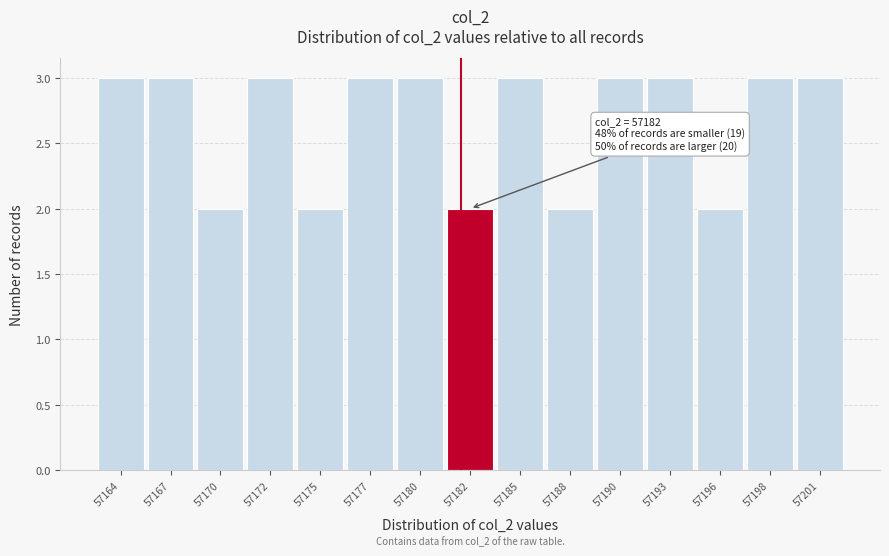

Reading left to right, list all the values displayed in this chart.

3	3	2	3	2	3	3	2	3	2	3	3	2	3	3